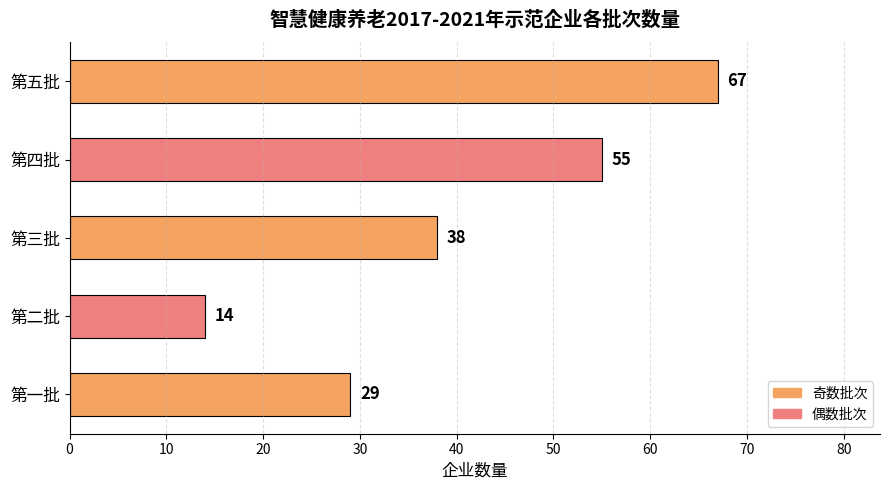

List the labels in order of value, largest first.

第五批, 第四批, 第三批, 第一批, 第二批